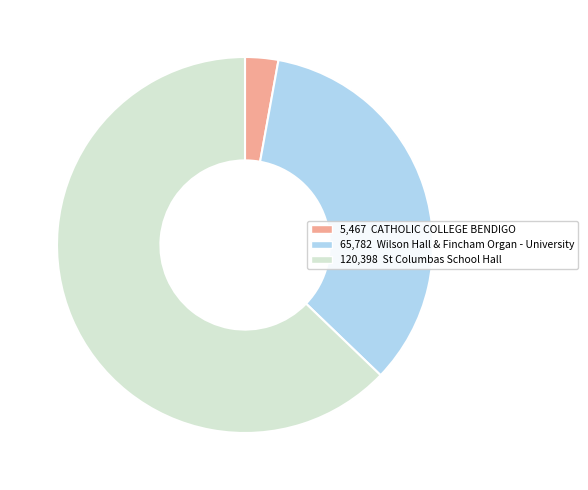

Is there any slice that represents more than half of the pie?

Yes